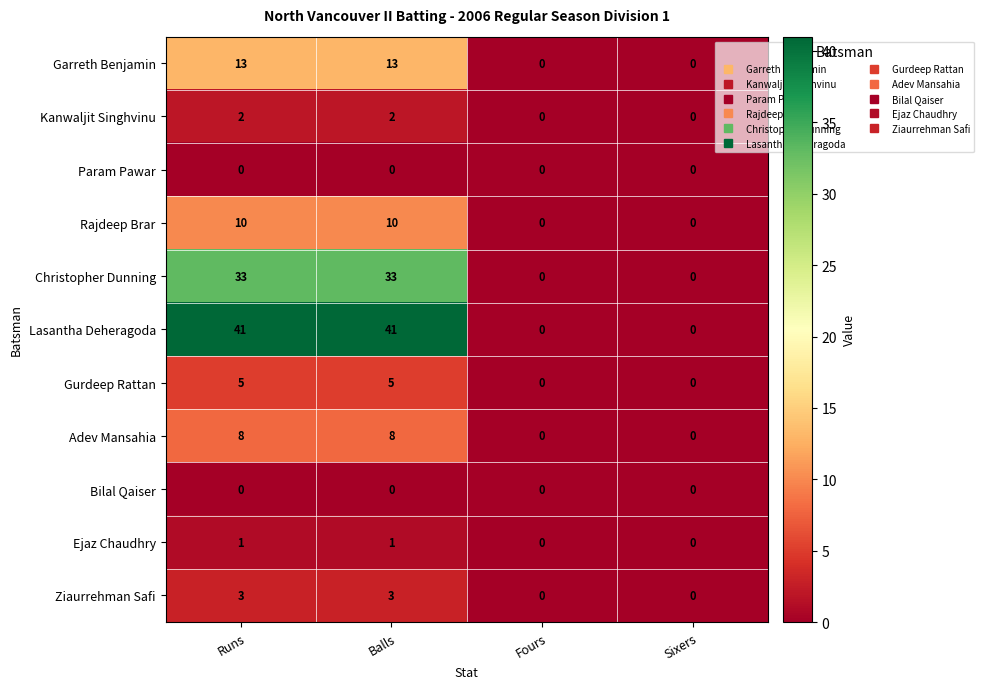

What is the greatest value displayed?

41